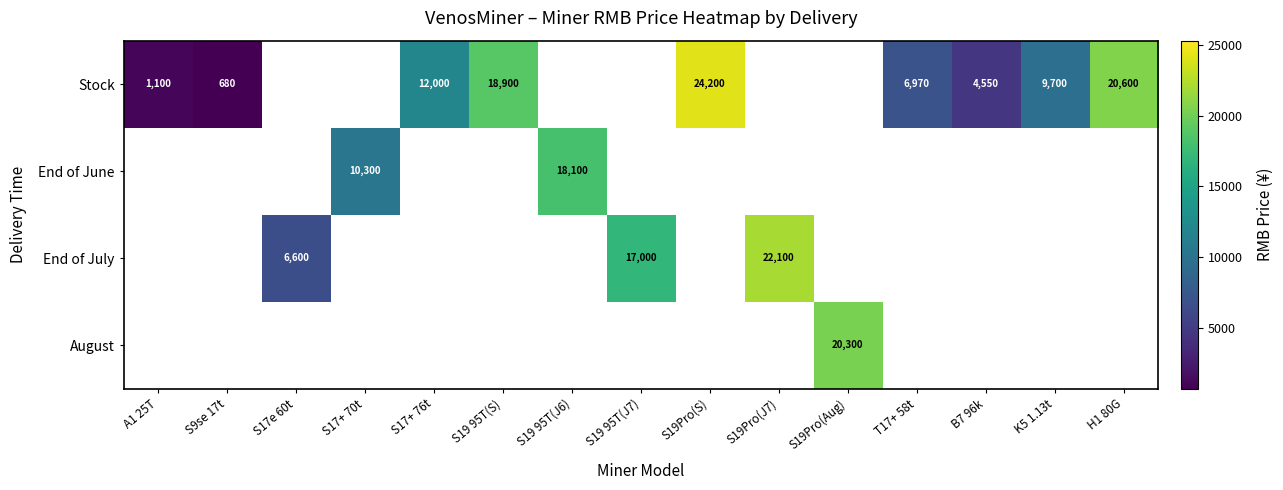

True or false: End of July has a value of 17000 at S19 95T(J7).

True